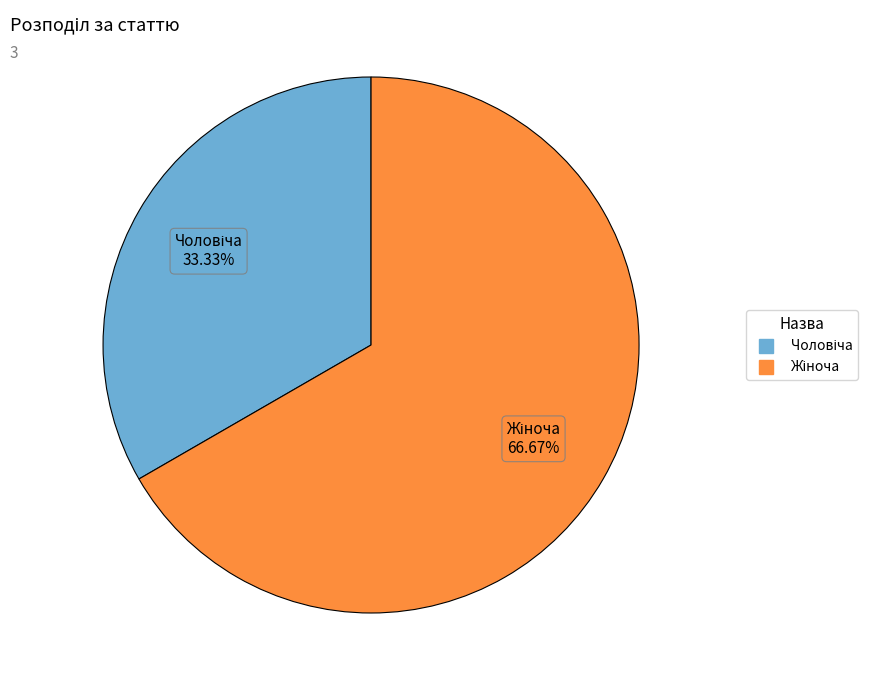

Does any single category account for the majority?

Yes